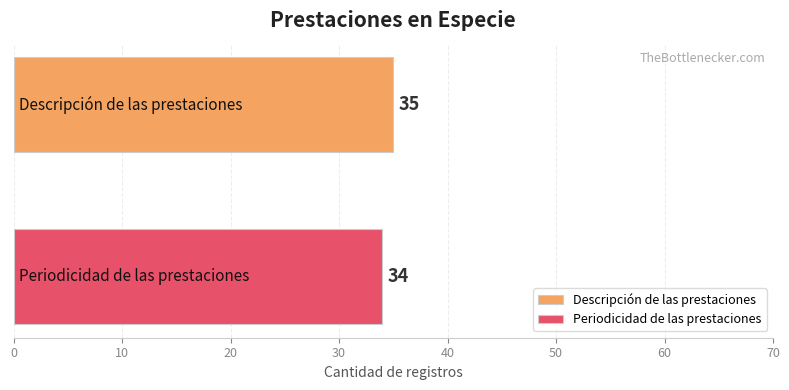

List the series in order of their overall mean, lowest first.

Periodicidad de las prestaciones, Descripción de las prestaciones